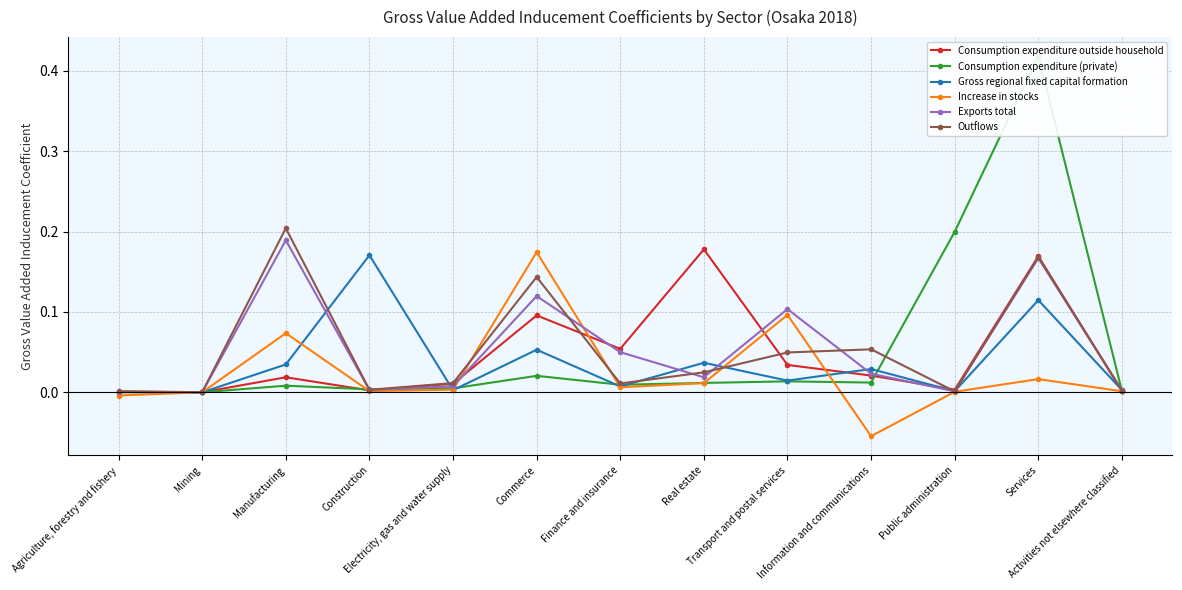

Rank the categories by Gross regional fixed capital formation value from lowest to highest.

Mining, Agriculture, forestry and fishery, Public administration, Electricity, gas and water supply, Activities not elsewhere classified, Finance and insurance, Transport and postal services, Information and communications, Manufacturing, Real estate, Commerce, Services, Construction